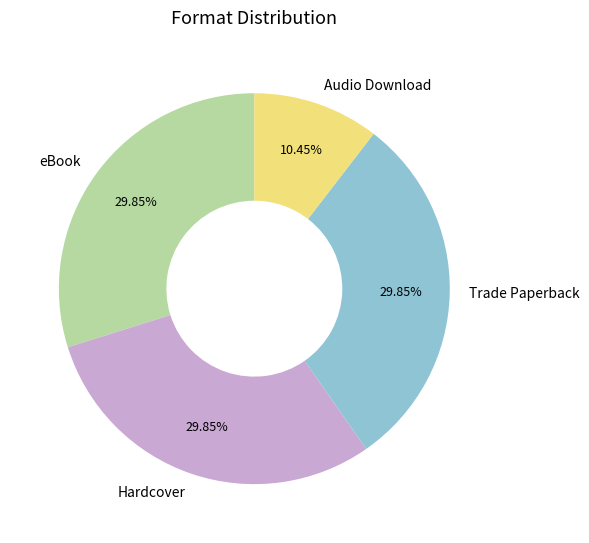

Combined, do Audio Download and Hardcover account for over 50%?

No